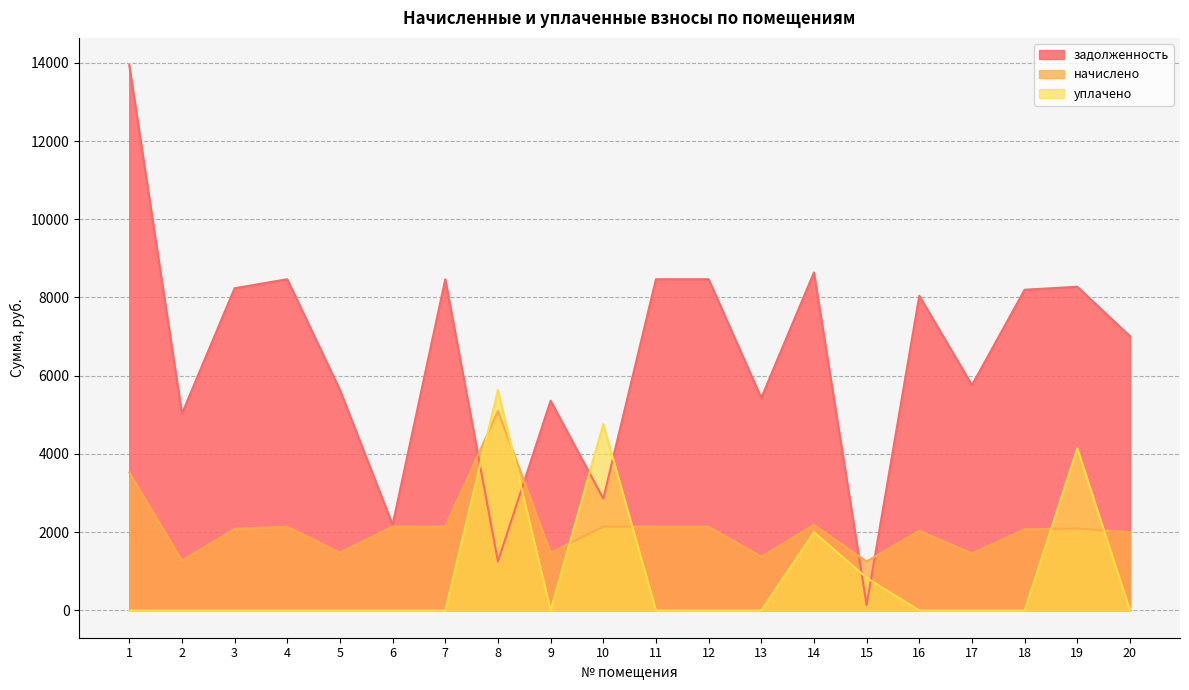

Reading left to right, list all the values displayed in this chart.

задолженность: 1=13939.2	2=5030.4	3=8236.8	4=8467.2	5=5636.8	6=2192.2	7=8467.2	8=1253.2	9=5361.8	10=2857.1	11=8467.2	12=8467.2	13=5433.6	14=8640.0	15=139.3	16=8044.8	17=5760.0	18=8198.4	19=8275.2	20=7010.4
начислено: 1=3528.4	2=1273.3	3=2084.9	4=2143.3	5=1477.4	6=2143.3	7=2143.3	8=5099.3	9=1477.4	10=2143.3	11=2143.3	12=2143.3	13=1375.4	14=2187.0	15=1253.9	16=2036.3	17=1458.0	18=2075.2	19=2094.7	20=2002.3
уплачено: 1=0.0	2=0.0	3=0.0	4=0.0	5=0.0	6=0.0	7=0.0	8=5634.5	9=0.0	10=4762.4	11=0.0	12=0.0	13=0.0	14=2000.0	15=836.0	16=0.0	17=0.0	18=0.0	19=4145.0	20=0.0